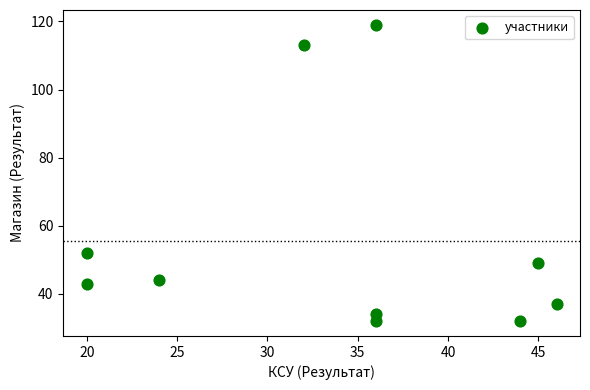

What is the range of Y values (max minus min)?

87